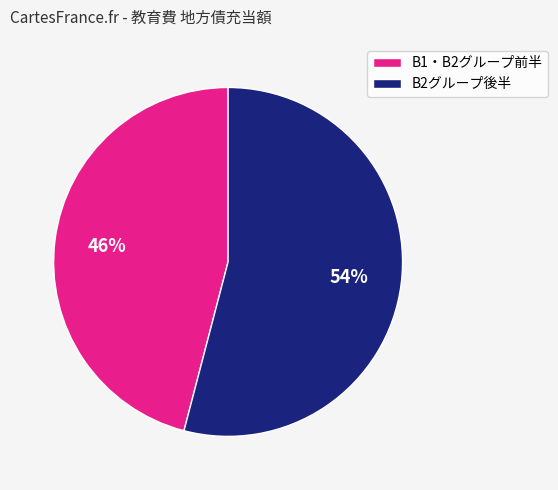

Approximately how many times larger is the value at B2グループ後半 compared to B1・B2グループ前半?

1.2